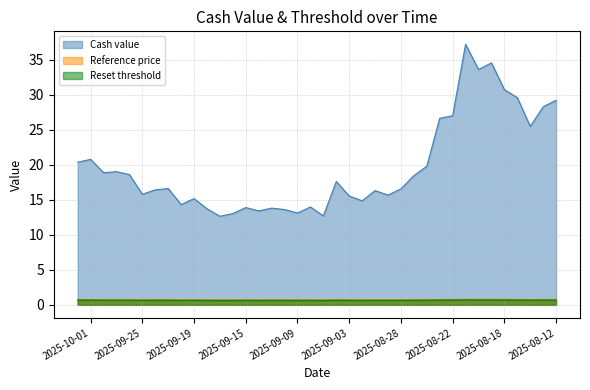

Which series has the largest range (max minus min)?

Cash value